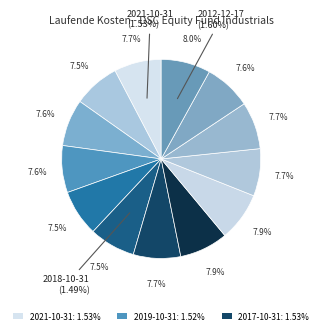

Is there any slice that represents more than half of the pie?

No